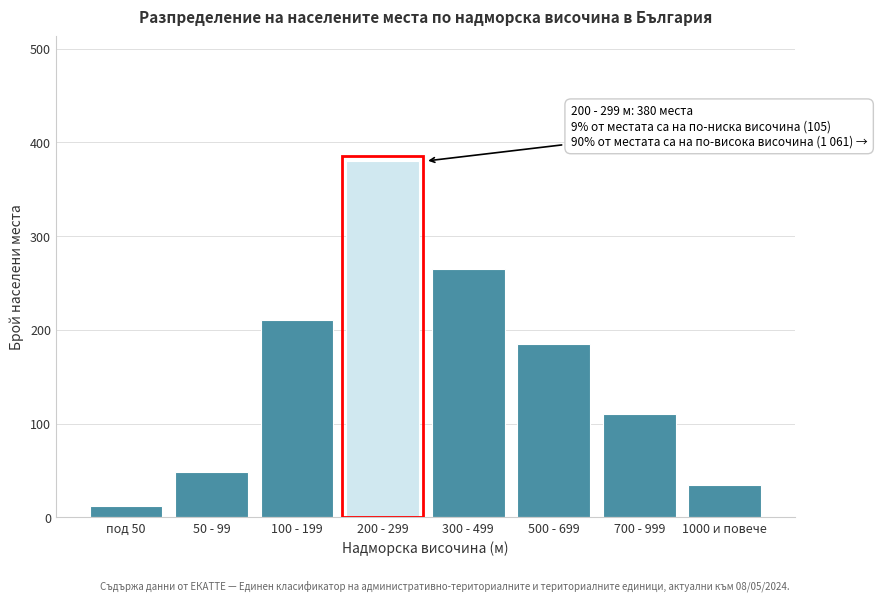

Reading left to right, what are all the values shown in this chart?

12	48	210	380	265	185	110	35